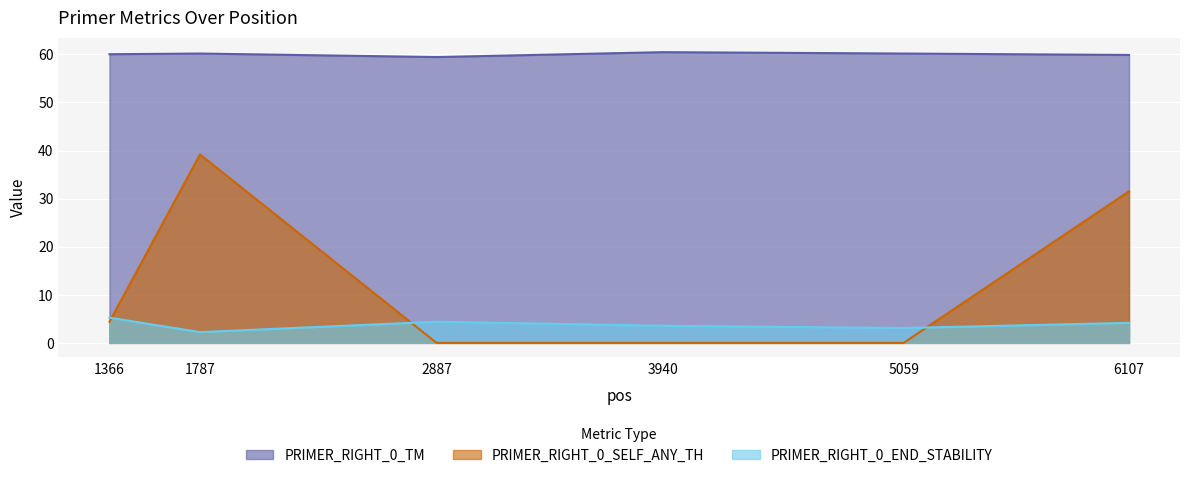

How many data points in PRIMER_RIGHT_0_END_STABILITY are less than 4?

3